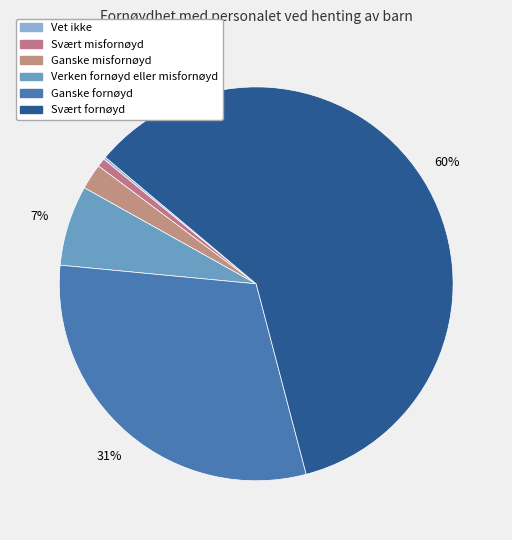

Count the number of slices in the pie.

6